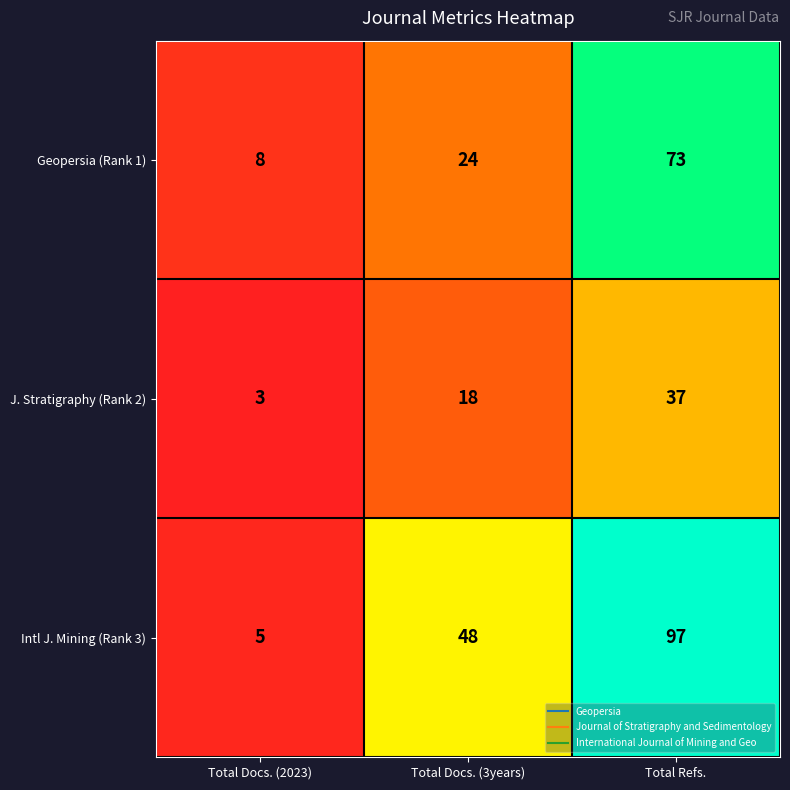

Is the value of Geopersia (Rank 1) at Total Refs. greater than the value of J. Stratigraphy (Rank 2) at Total Docs. (3years)?

Yes